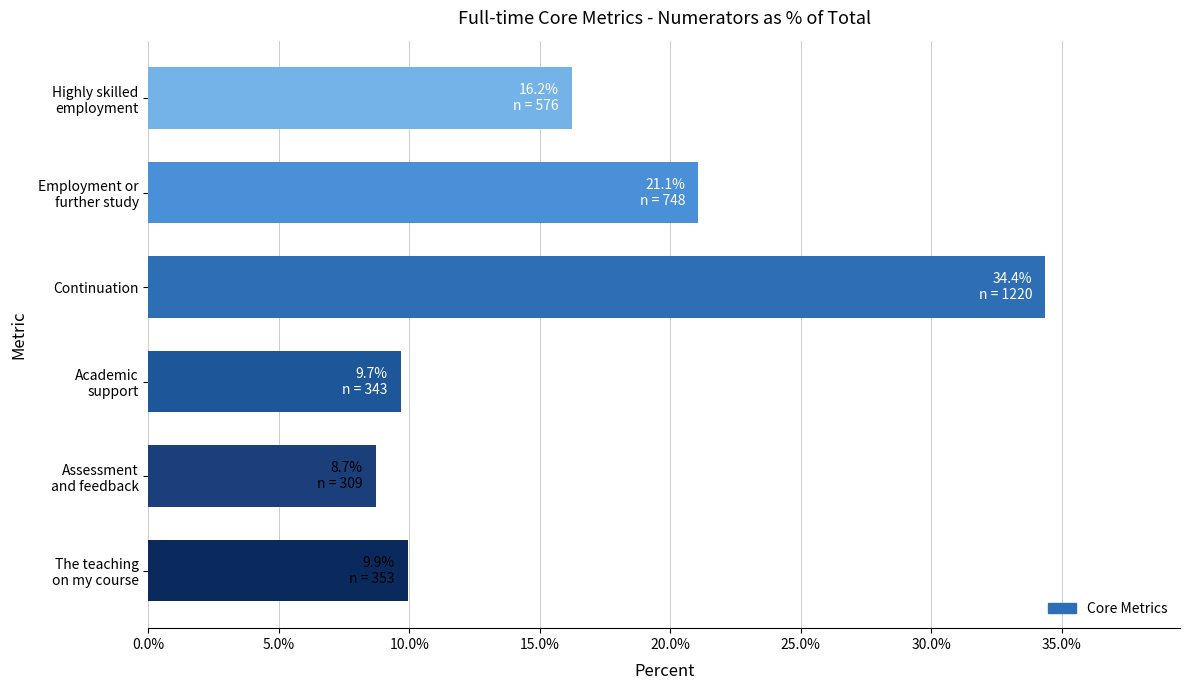

True or false: the data shows 34.4 at Continuation.

True